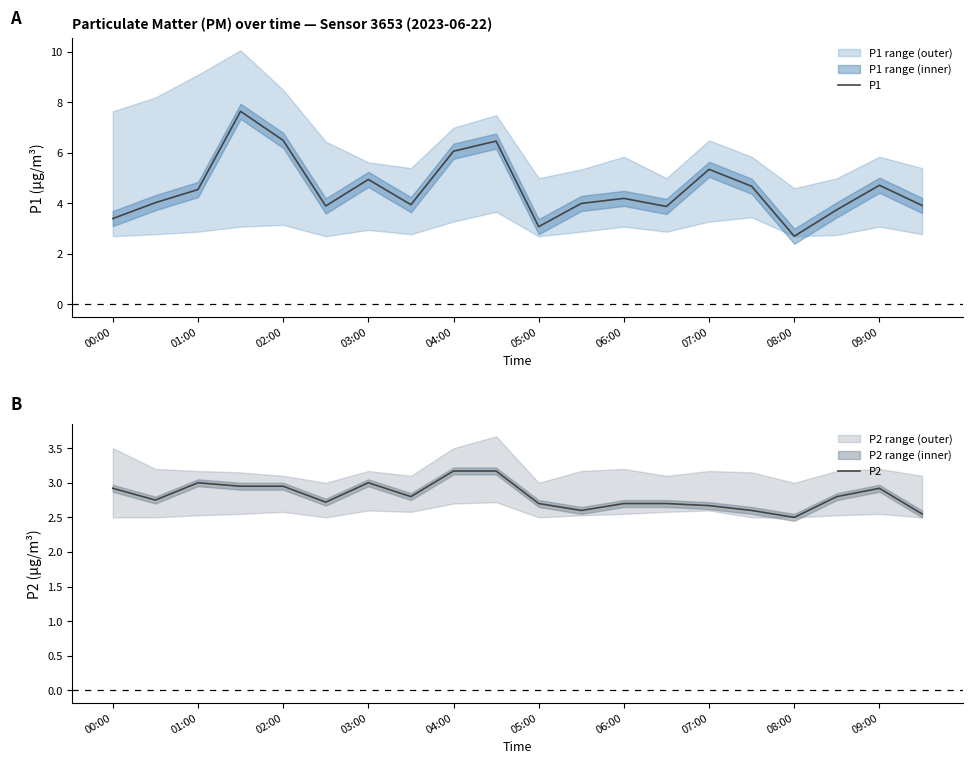

What is the total value across all series at 13?

6.6